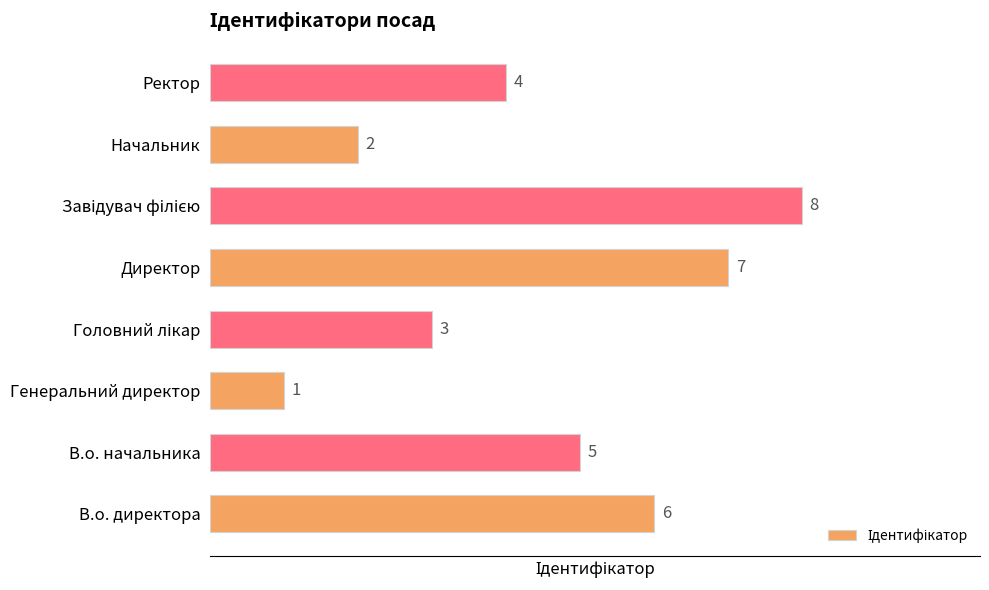

Reading top to bottom, transcribe all the data shown in this chart.

4	2	8	7	3	1	5	6